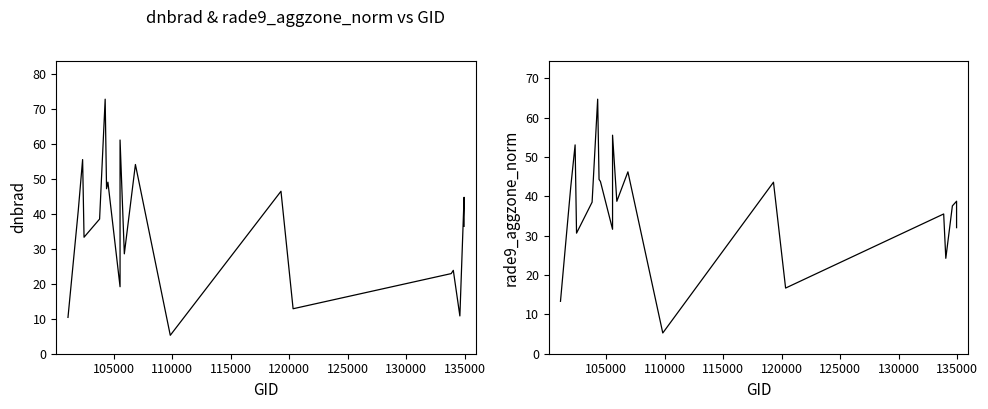

How many data points in dnbrad are less than 38?

10